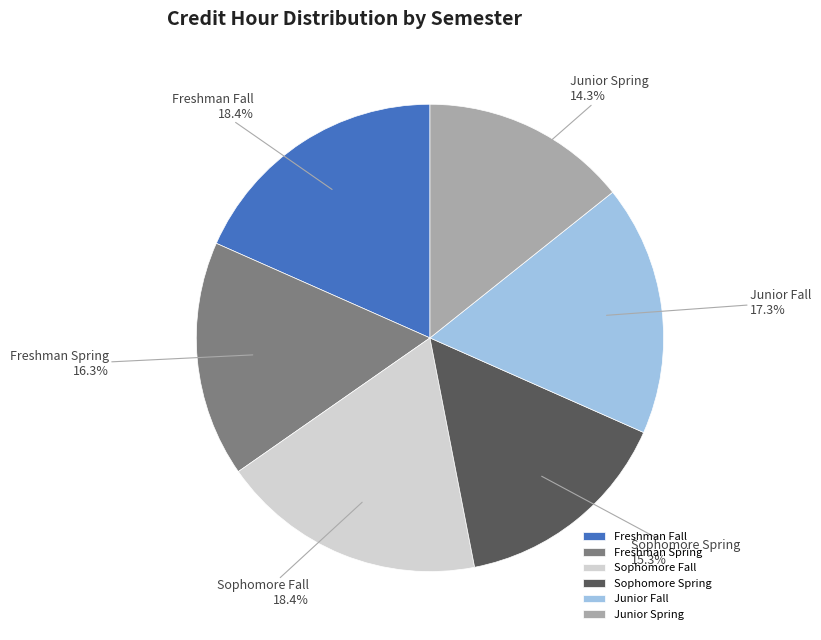

Which slice is the smallest?

Junior Spring